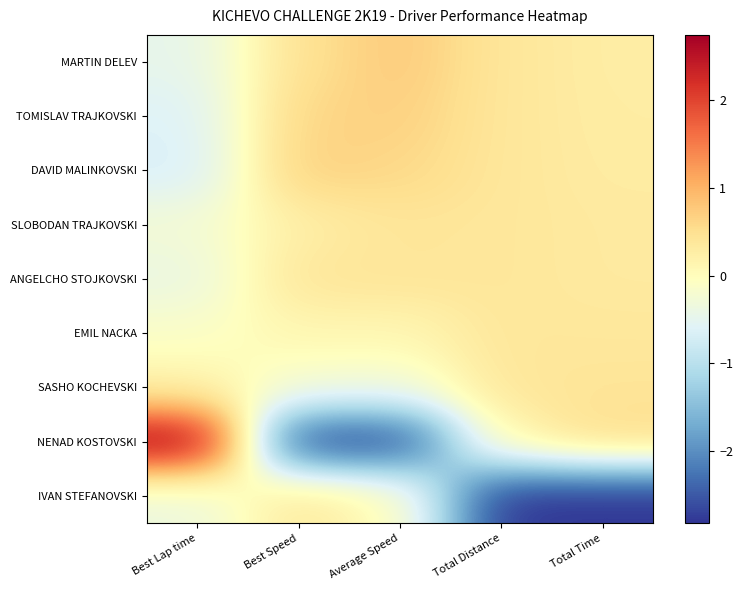

At which category is the sum across all series the highest?

Best Lap time